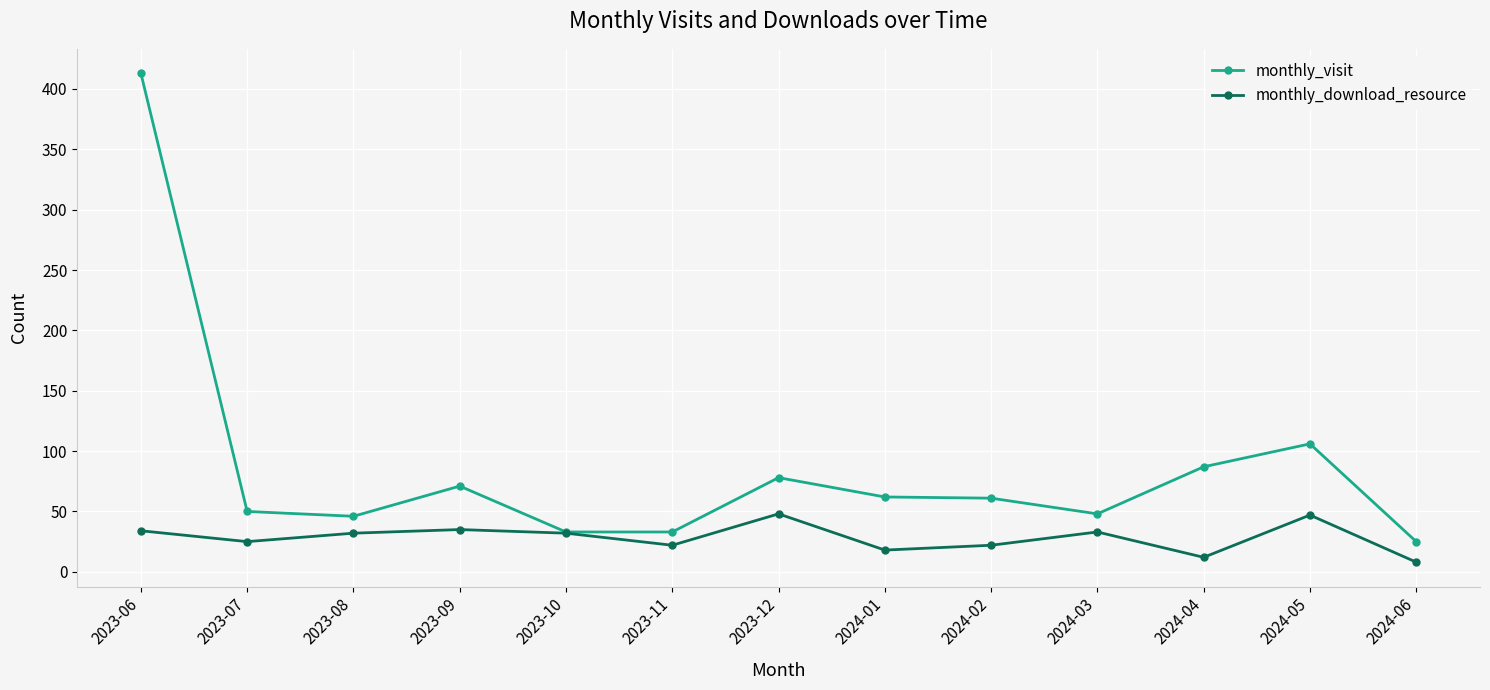

Which series changed the most between 2024-01 and 2024-06?

monthly_visit